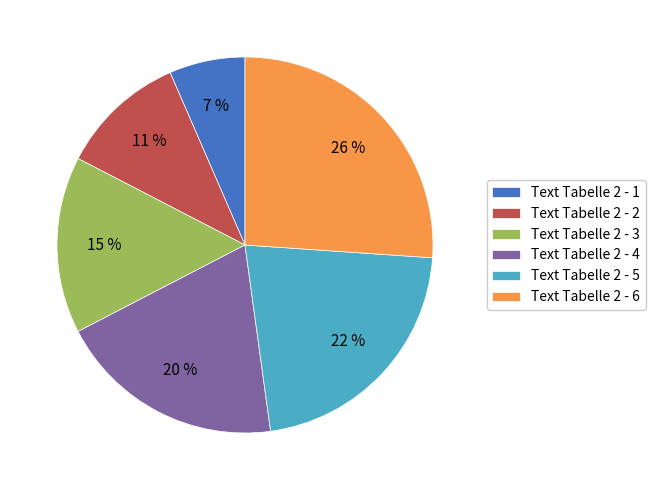

Which category has the biggest portion of the pie?

Text Tabelle 2 - 6